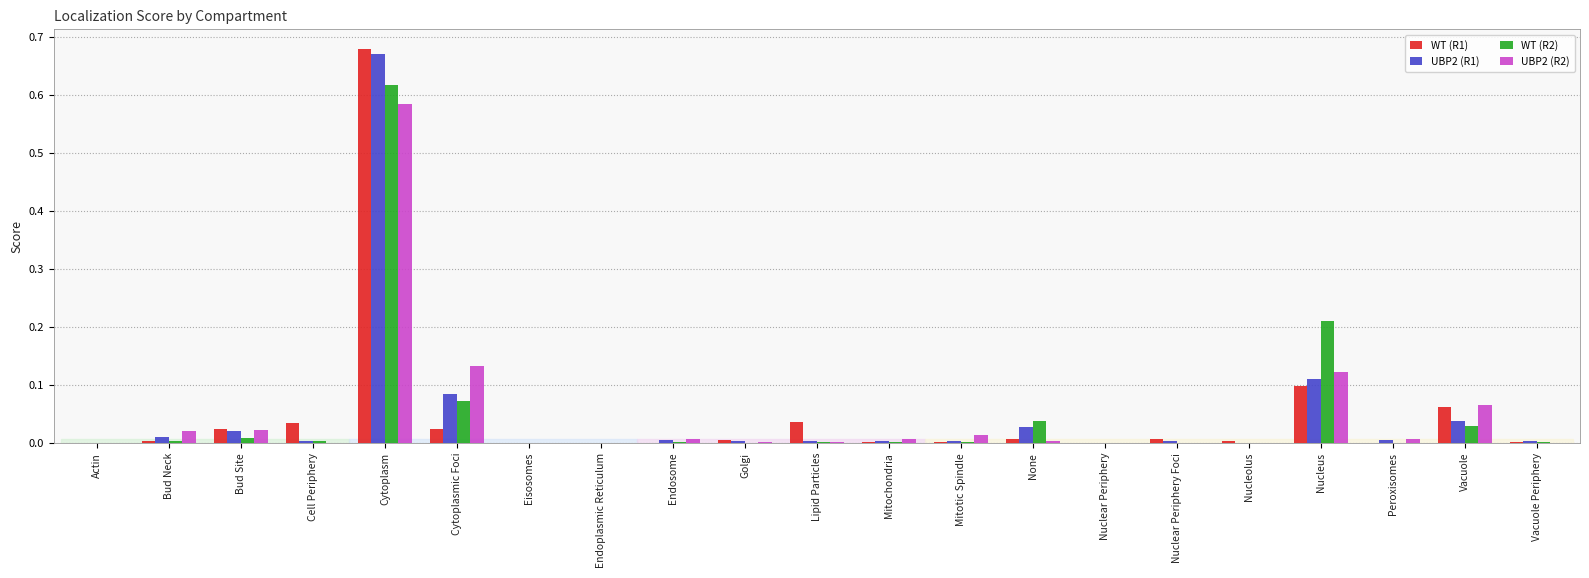

At which category is the sum across all series the highest?

Cytoplasm